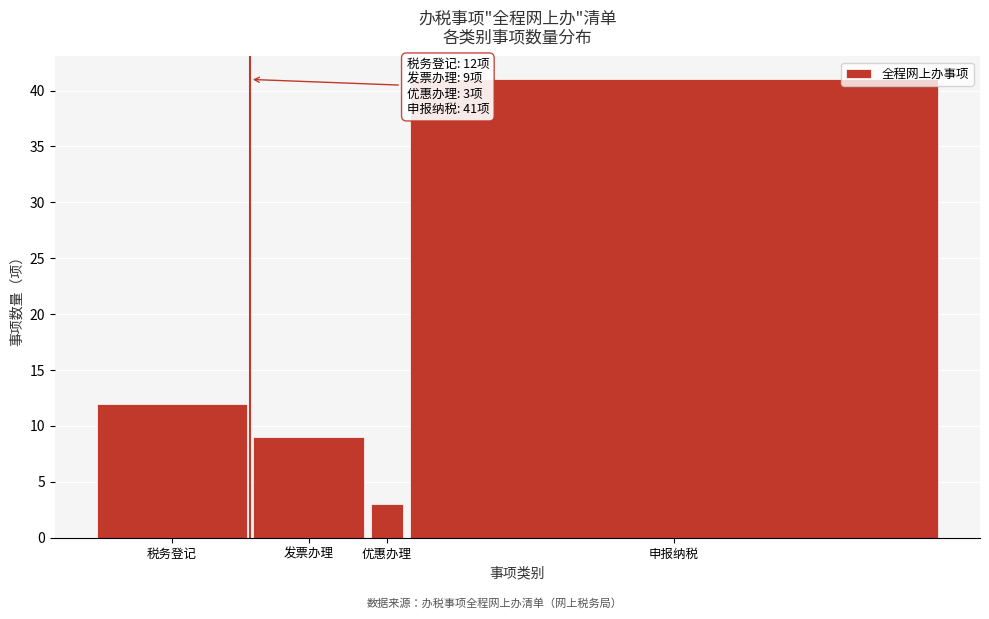

Reading right to left, list all the values displayed in this chart.

申报纳税=41	优惠办理=3	发票办理=9	税务登记=12